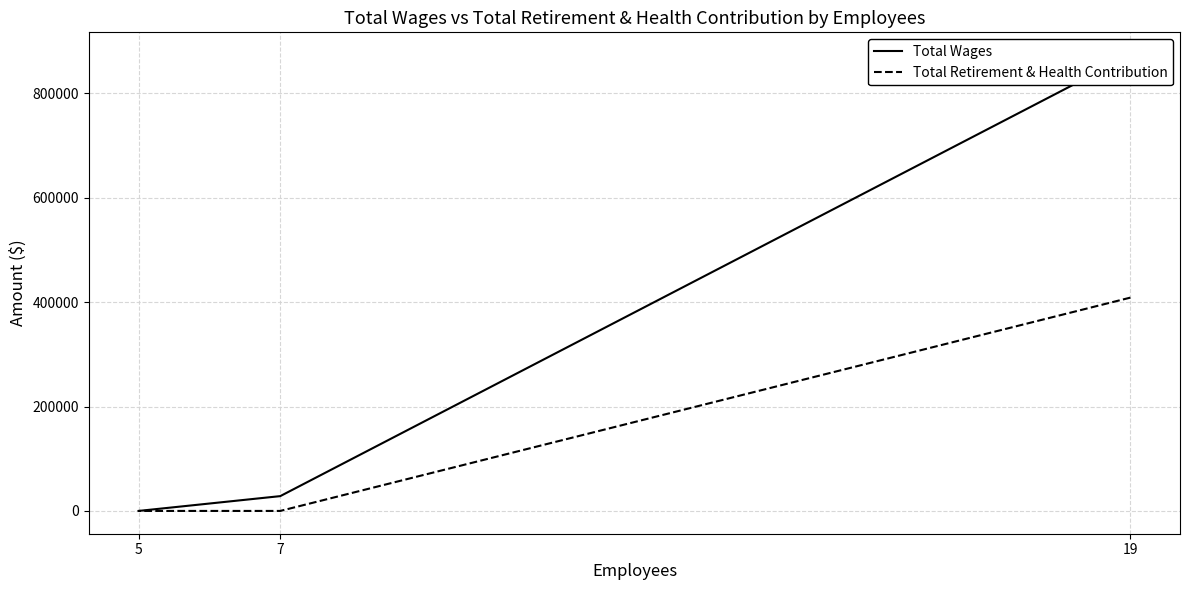

Reading left to right, what are all the values shown in this chart?

Total Wages: 19=873019	7=28349	5=0
Total Retirement & Health Contribution: 19=408576	7=0	5=0